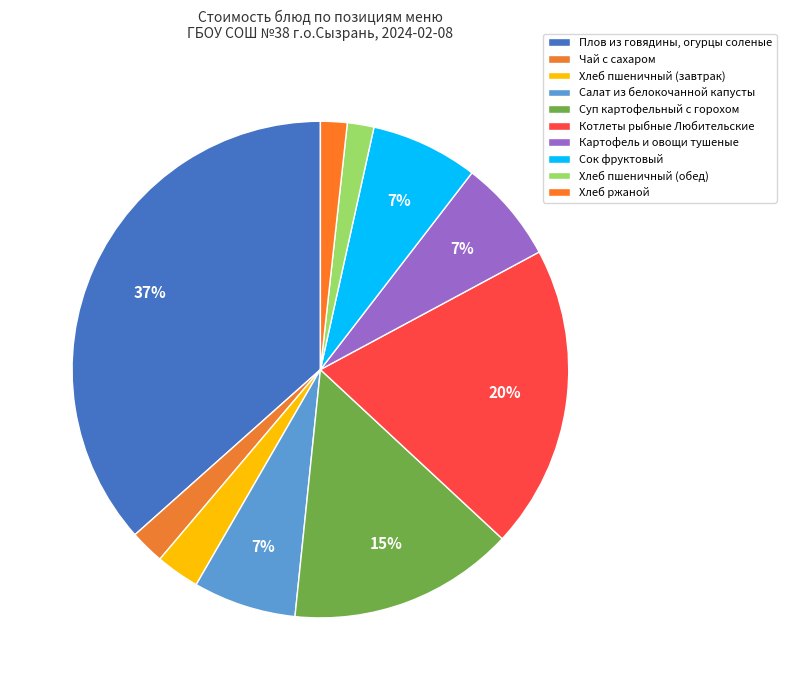

How many slices are in this pie chart?

10